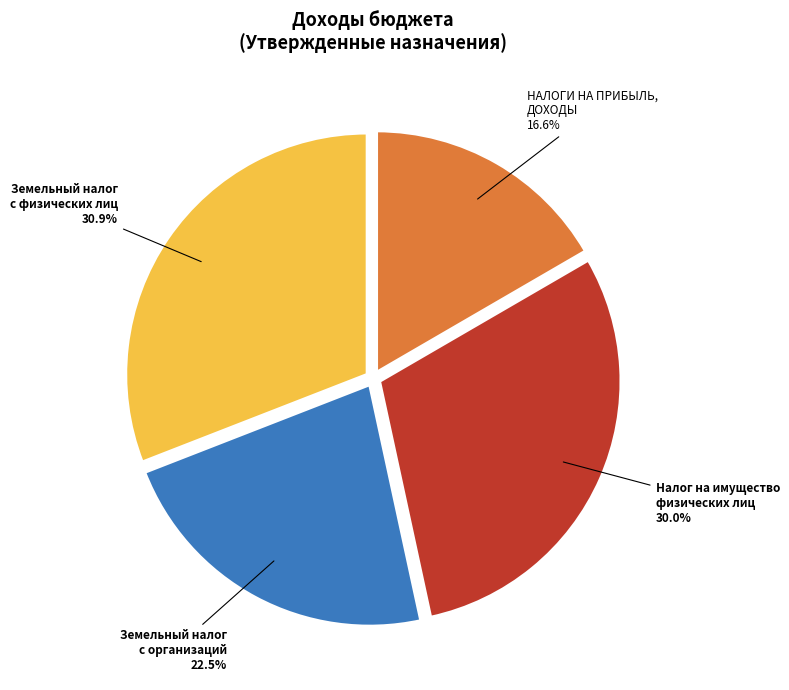

Rank the categories by value from highest to lowest.

Земельный налог с физических лиц, Налог на имущество физических лиц, Земельный налог с организаций, НАЛОГИ НА ПРИБЫЛЬ, ДОХОДЫ